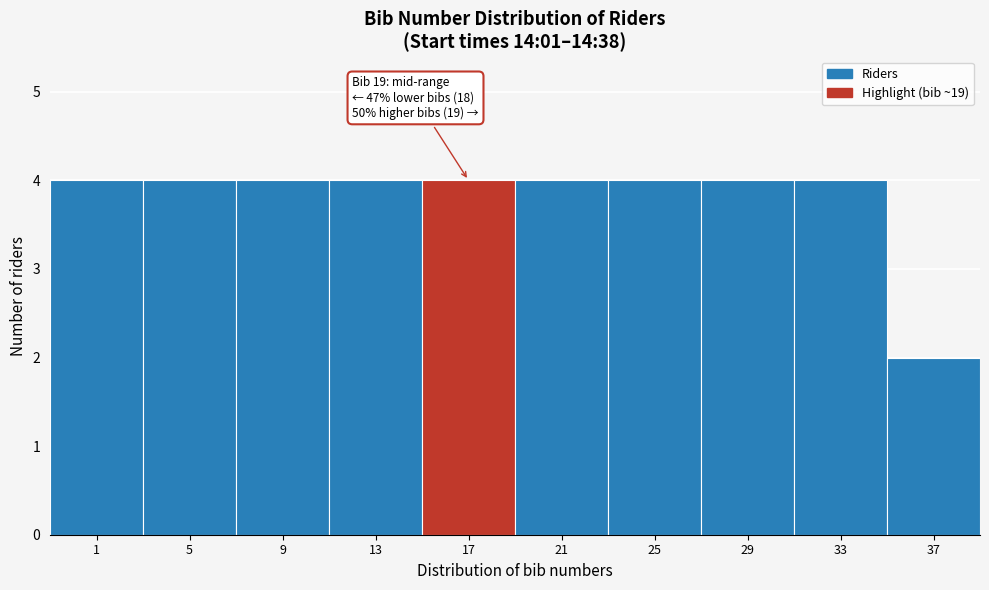

Reading left to right, transcribe all the data shown in this chart.

1=4	5=4	9=4	13=4	17=4	21=4	25=4	29=4	33=4	37=2